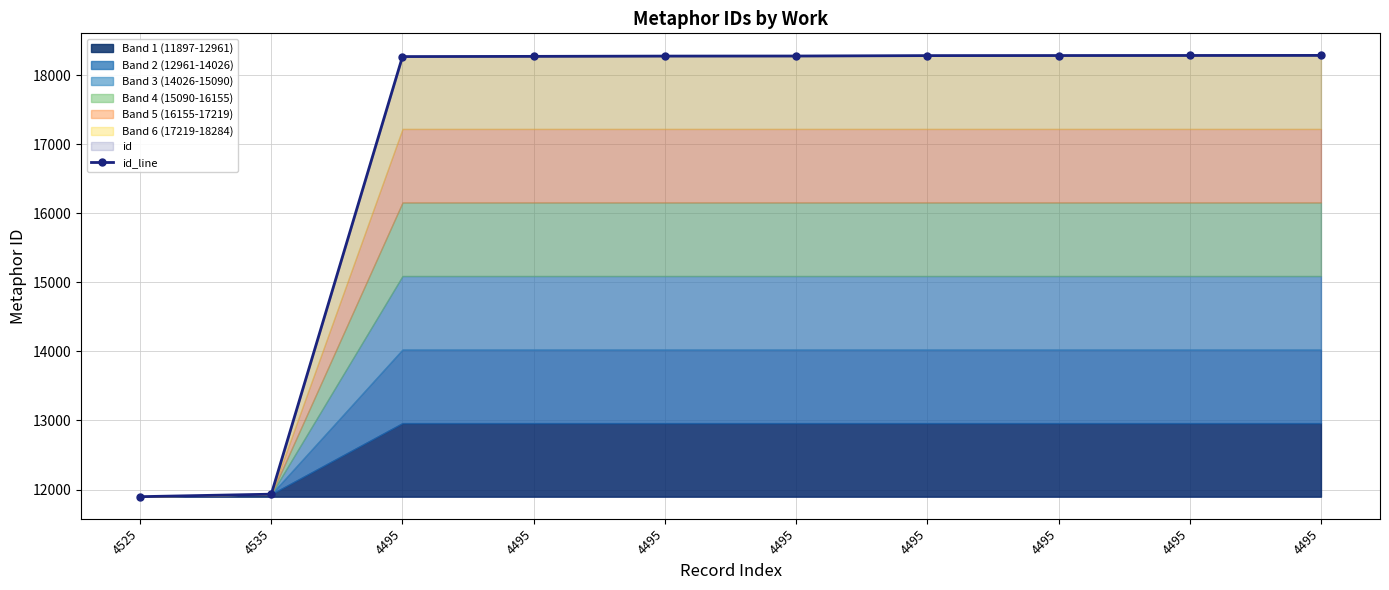

Count the number of values greater than 18275.

4